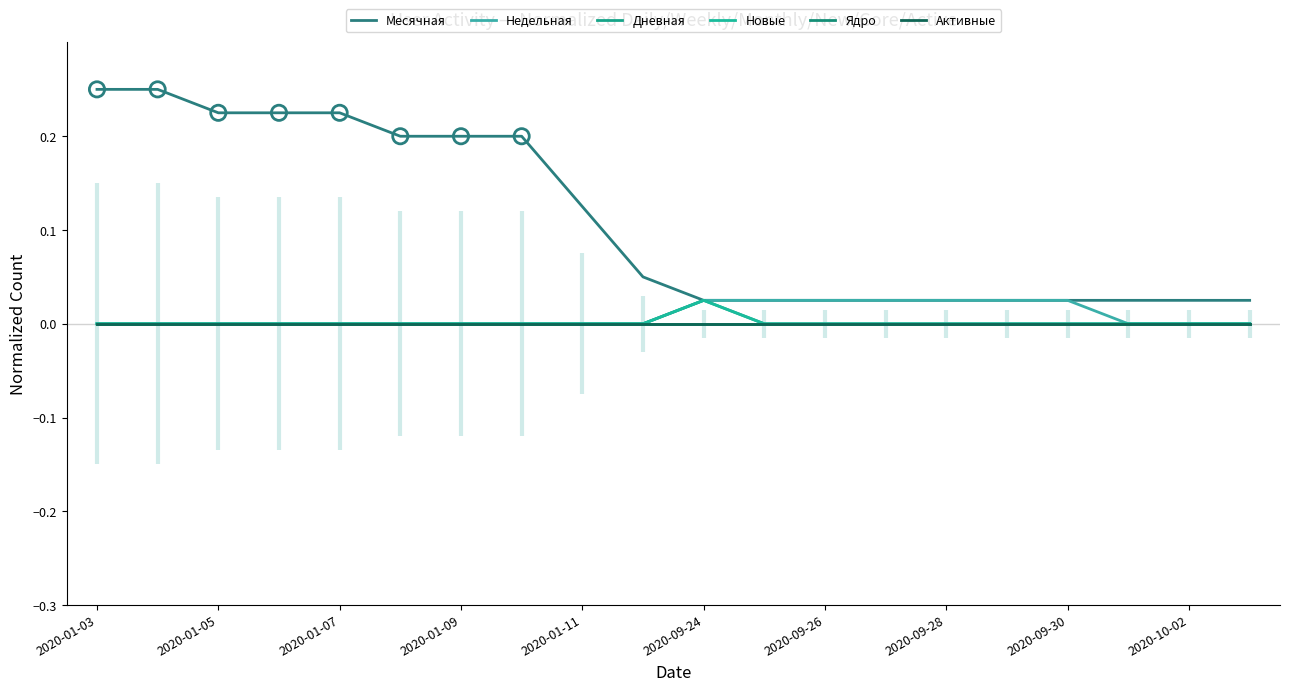

What is the total value across all series at 2020-01-09?

0.2